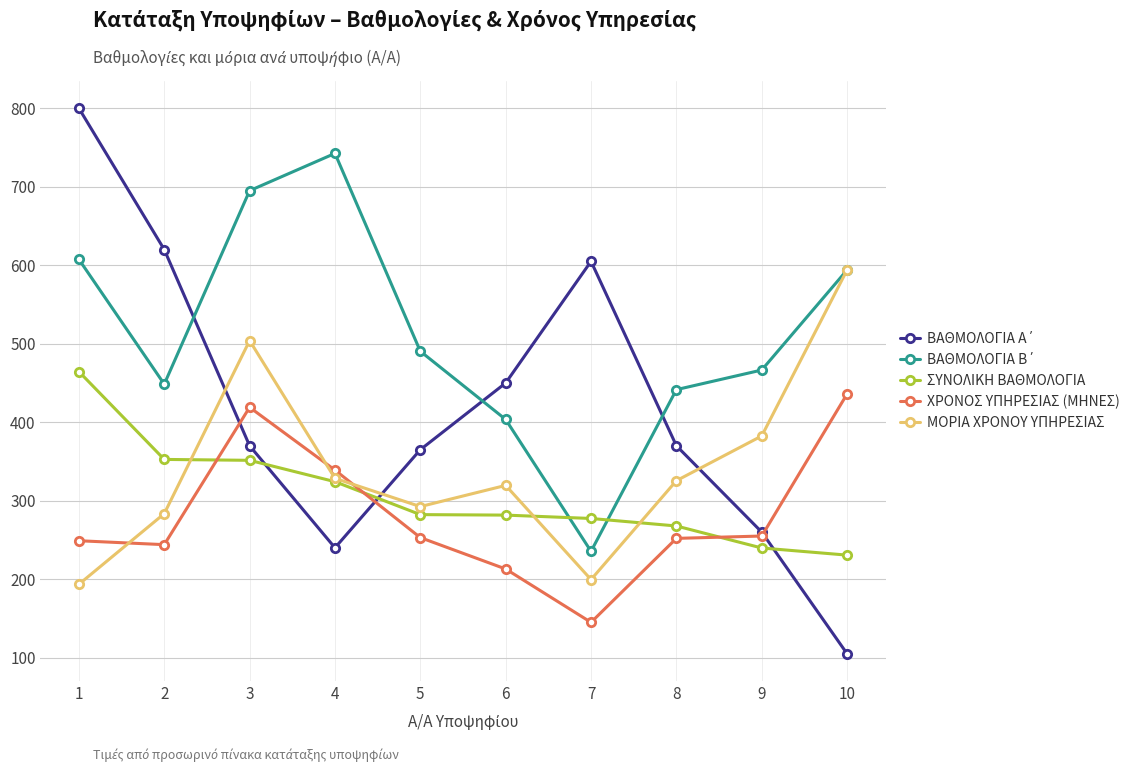

Between which two adjacent categories do ΣΥΝΟΛΙΚΗ ΒΑΘΜΟΛΟΓΙΑ and ΧΡΟΝΟΣ ΥΠΗΡΕΣΙΑΣ (ΜΗΝΕΣ) first intersect?

2 and 3